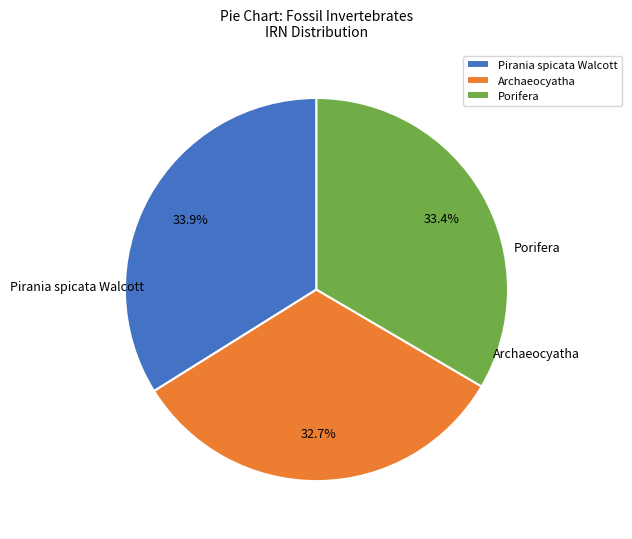

True or false: Archaeocyatha accounts for 39% of the total.

False